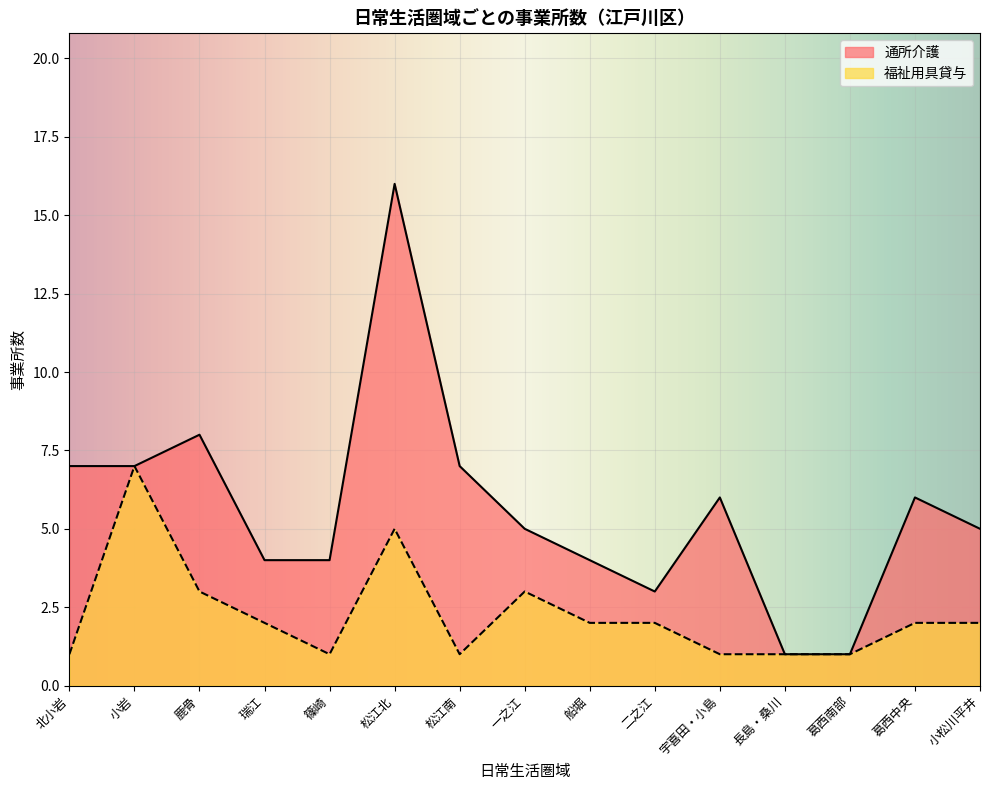

Which has a higher value, 篠崎 or 小松川平井?

小松川平井